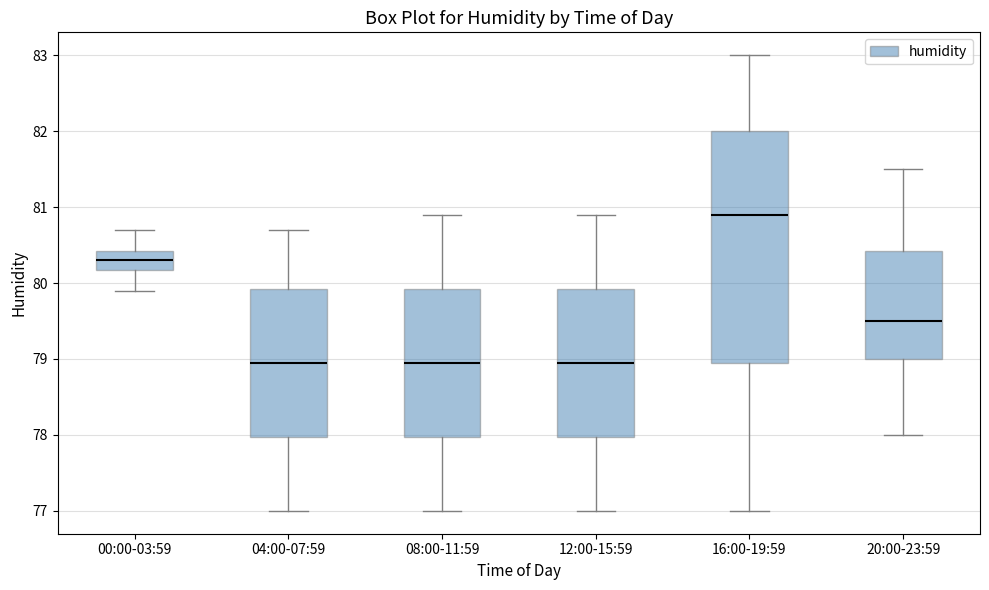

Where does the lower whisker of the box for 12:00-15:59 end on the y-axis? The values are not printed on the chart, so give them approximately, as read against the axis.

77.0